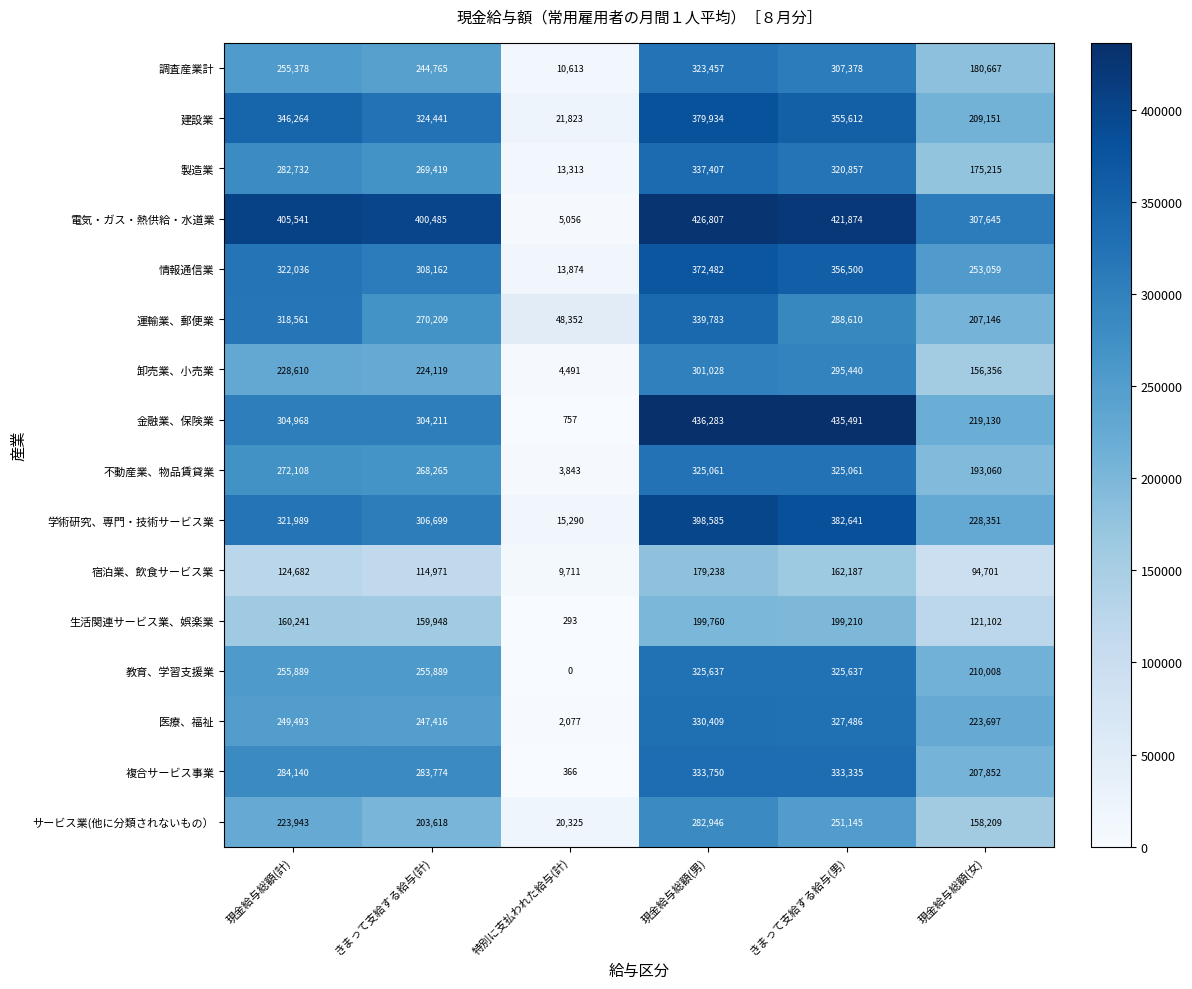

What is the difference between the highest and lowest values at 特別に支払われた給与(計)?

48352